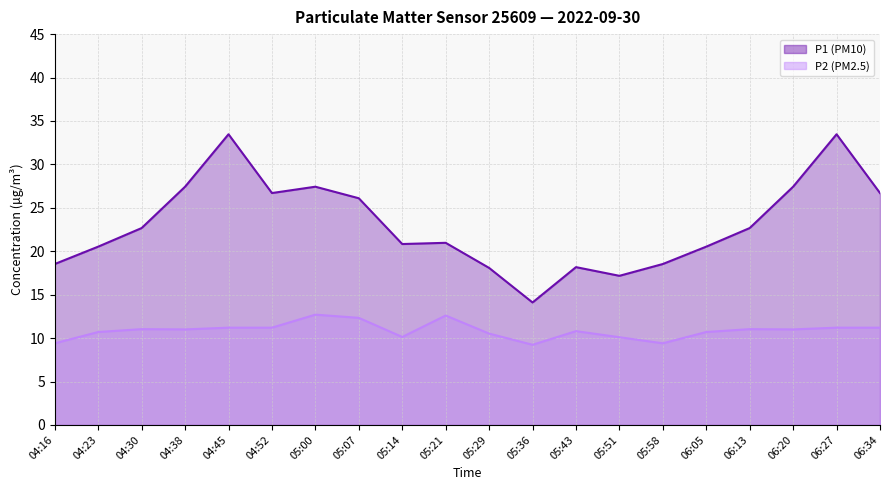

True or false: P2 (PM2.5) has a value of 14.6 at 05:14.

False